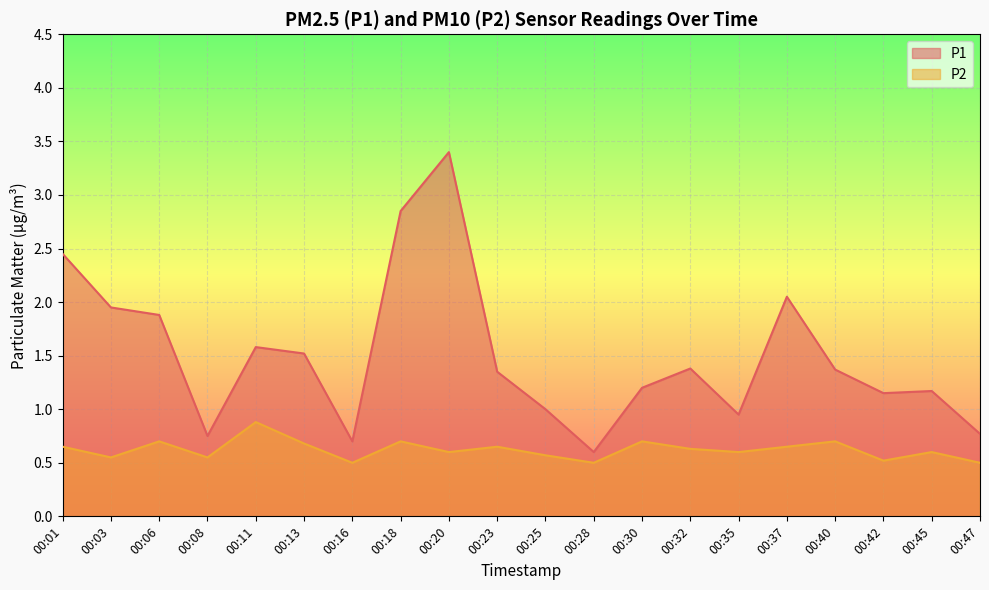

Which series has the largest range (max minus min)?

P1